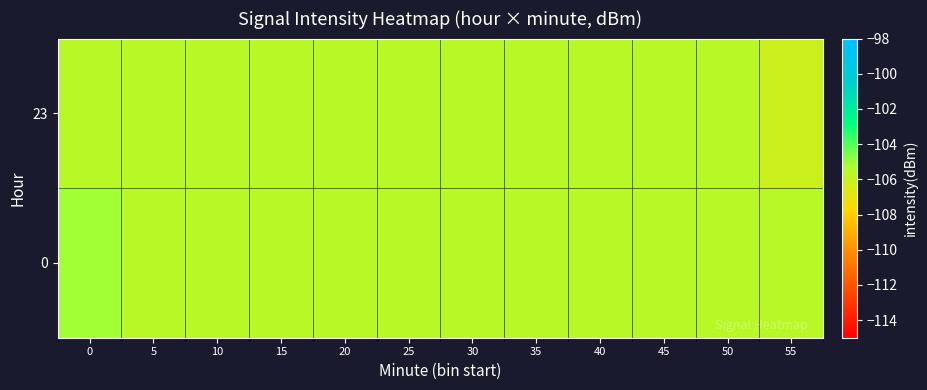

How many distinct data groups are displayed?

2